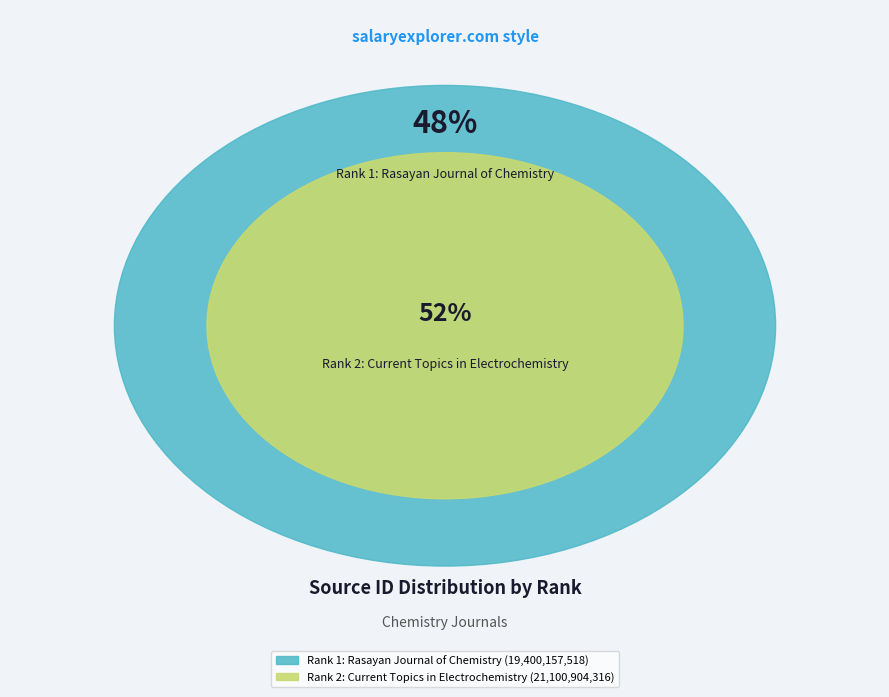

Does Rank 1: Rasayan Journal of Chemistry account for over 50% of the chart?

No